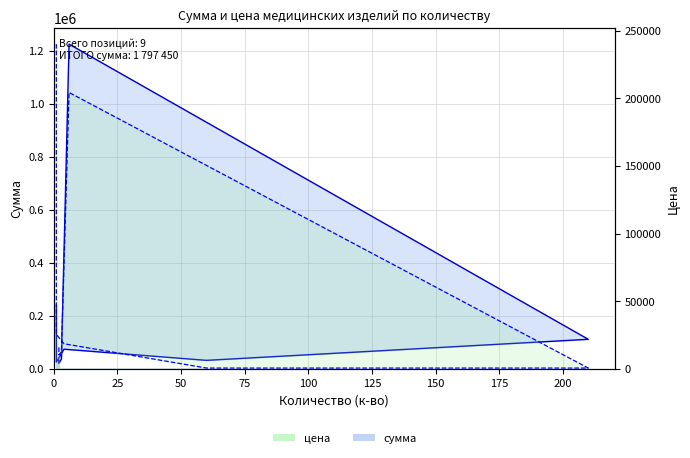

Does the chart have visible grid lines?

Yes